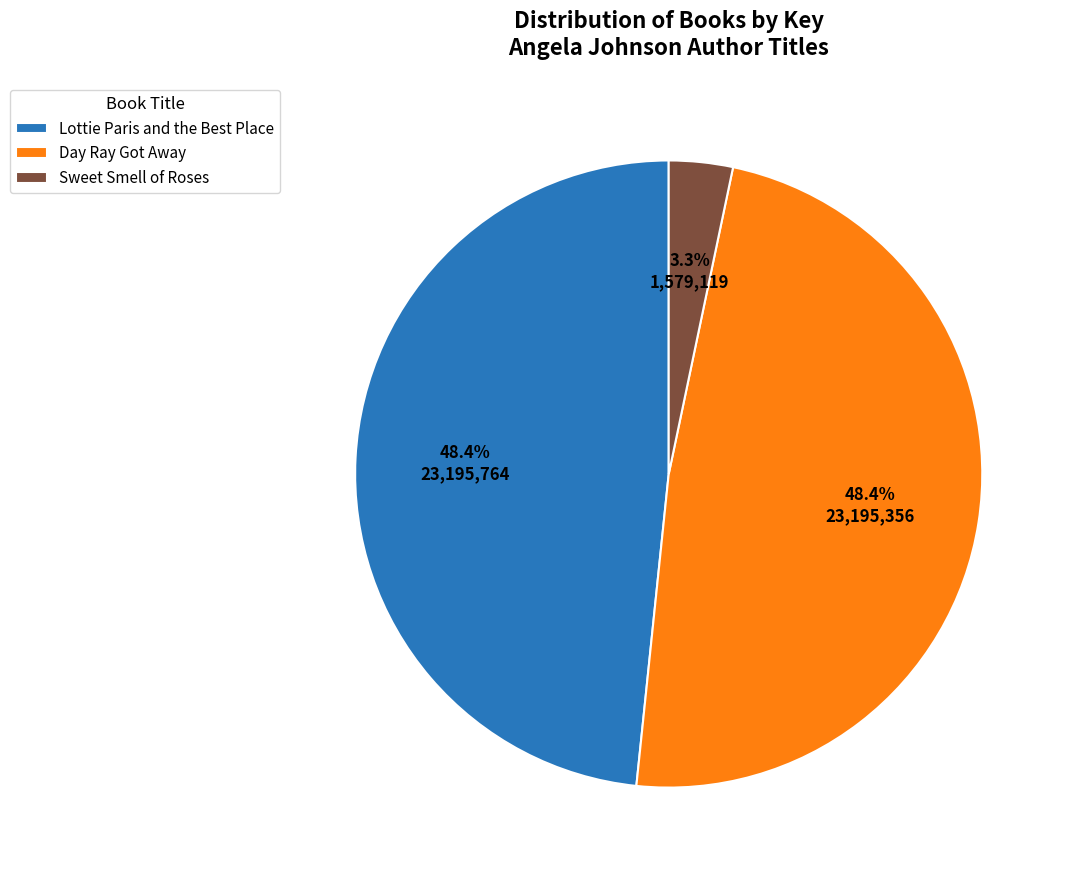

Between Sweet Smell of Roses and Day Ray Got Away, which is larger?

Day Ray Got Away